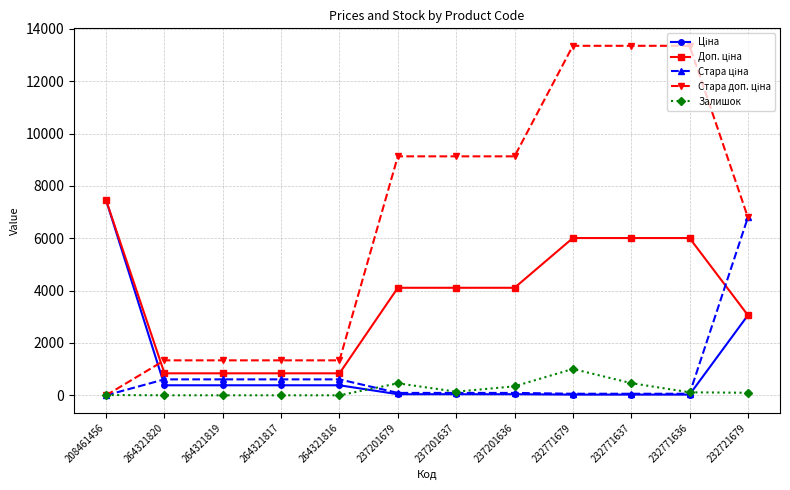

What is the highest value of the Залишок series?

1008.0